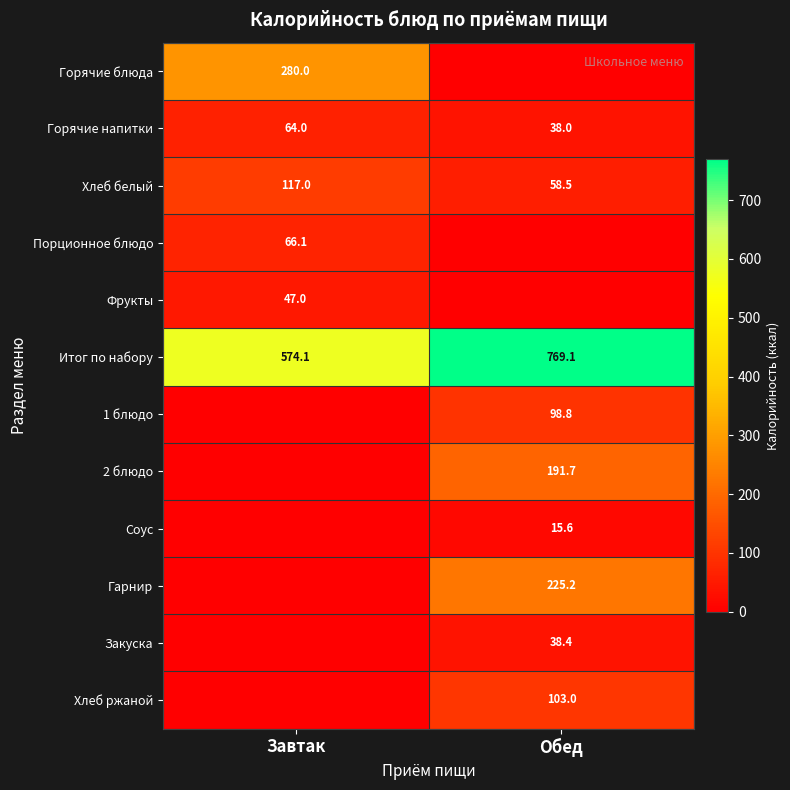

What is the sum of all Итог по набору values?

1343.2